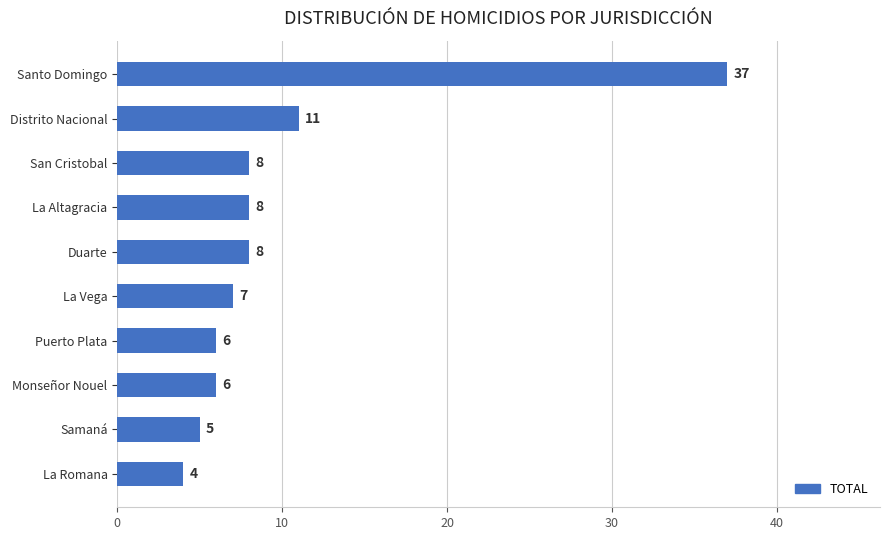

How many bars are there in total?

10